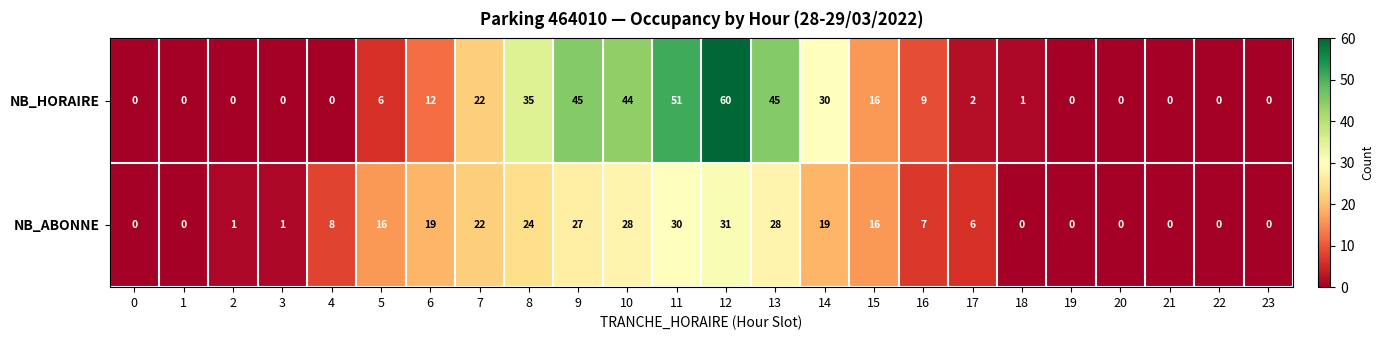

Which series has the widest spread of values?

NB_HORAIRE